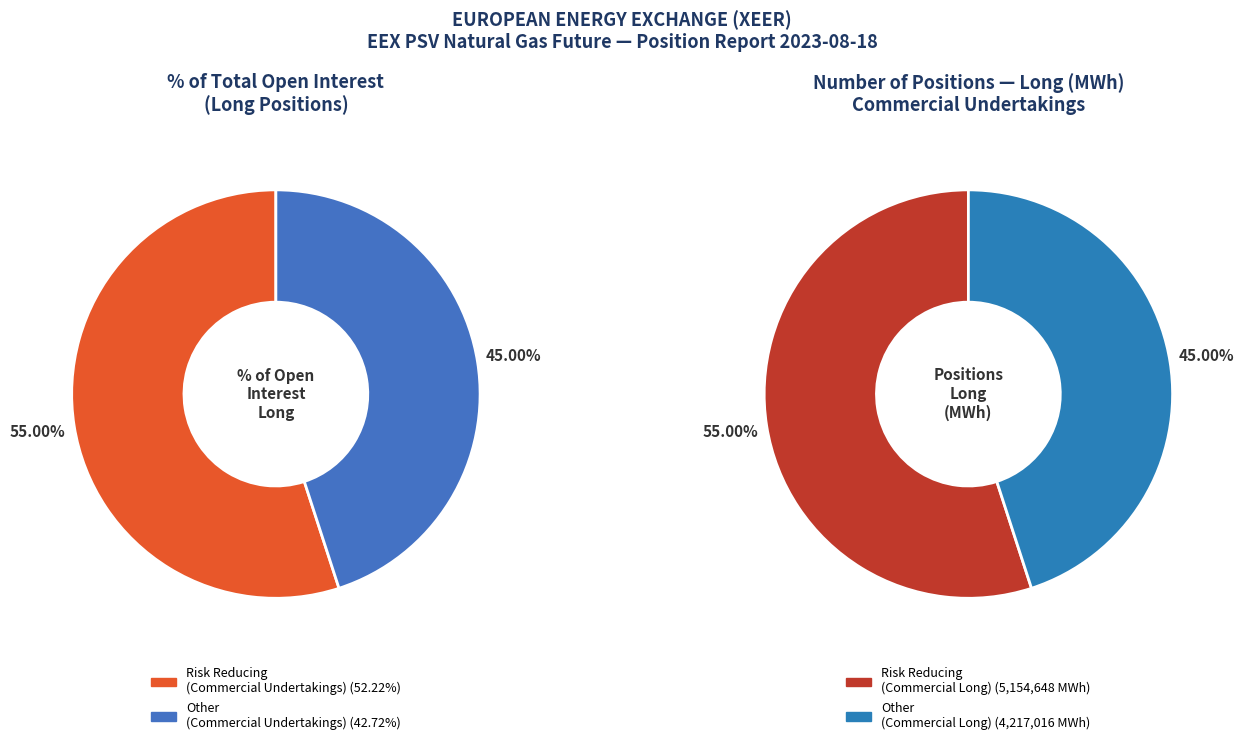

True or false: Investment Firms Long accounts for 0% of the total.

True